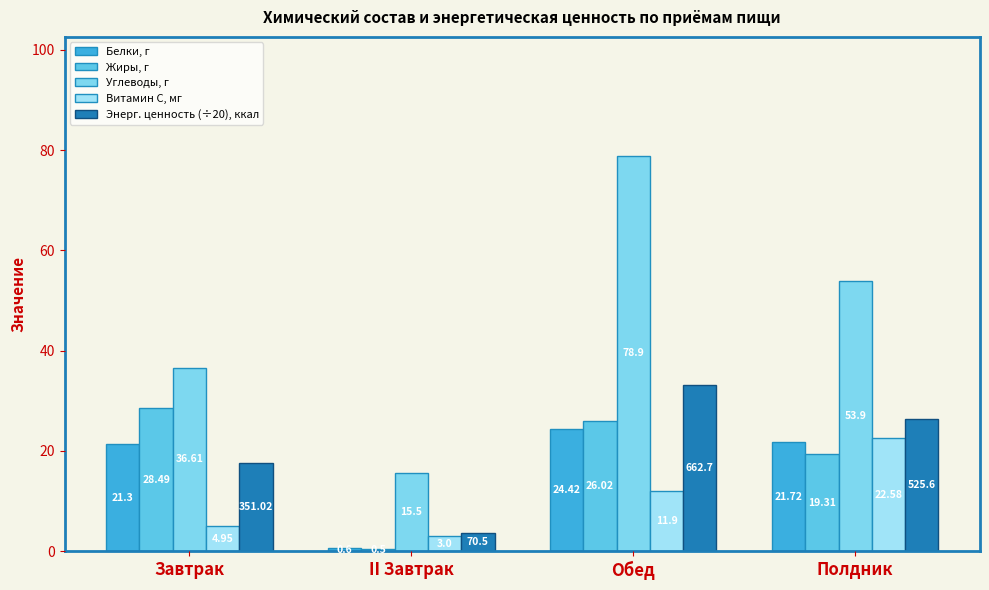

The Витамин С, мг series shows 14.6 at Полдник. True or false?

False